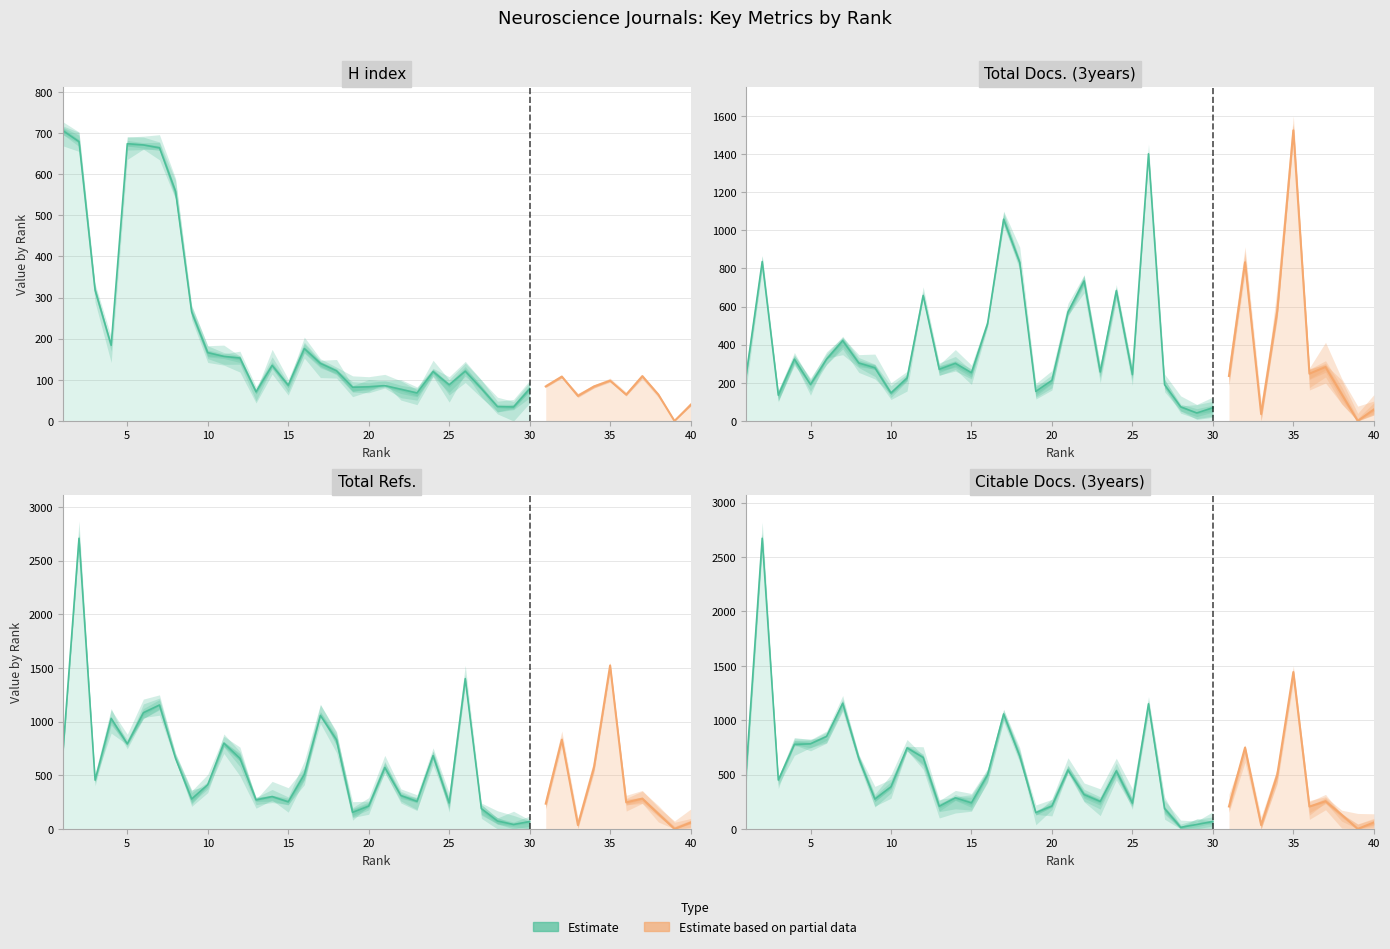

How many data points in H index are above 108?

19